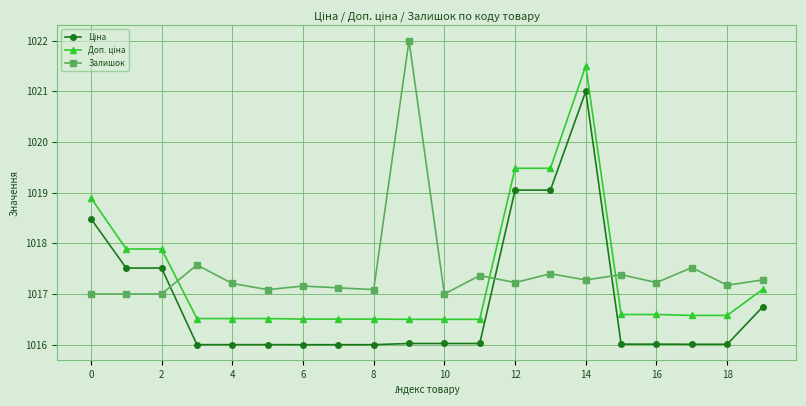

What is the maximum value shown in the chart?

1022.0